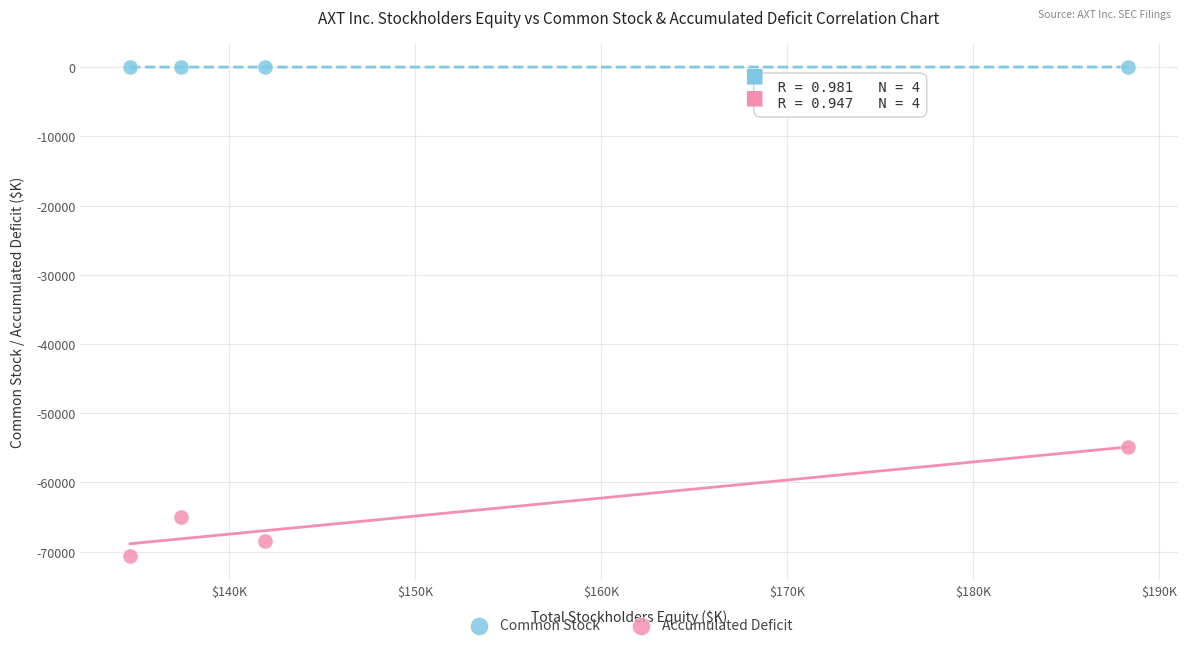

Which series reaches the maximum Y coordinate?

Common Stock